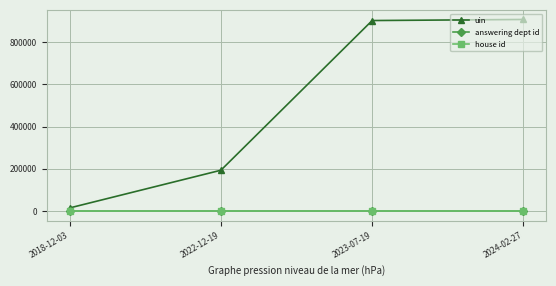

Is this an area chart (filled region under the line)?

No